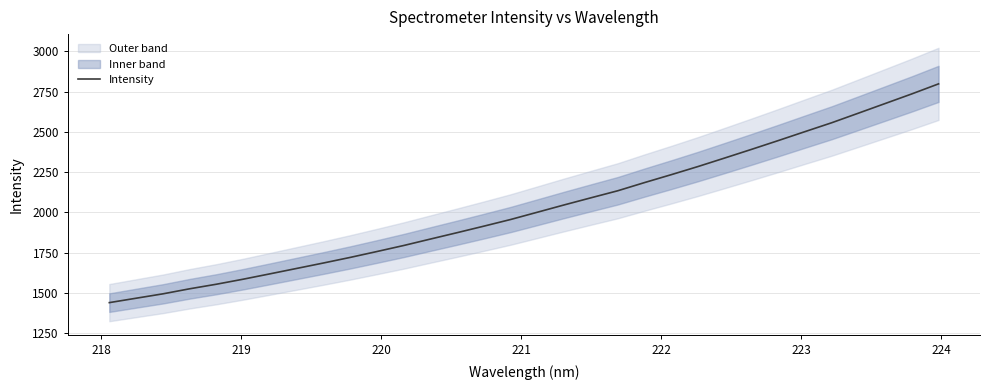

What is the maximum value for Intensity?

2797.3